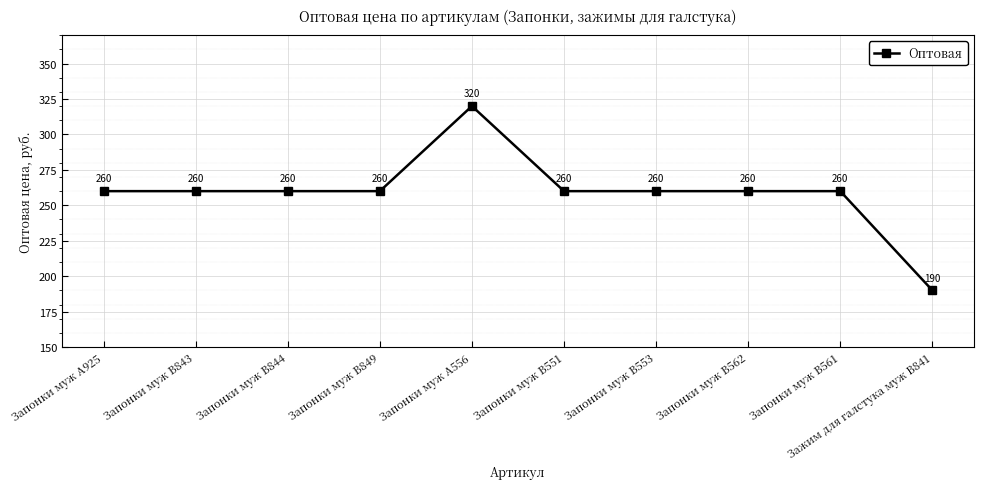

What is the label of the 9th point from the left?

Запонки муж B561